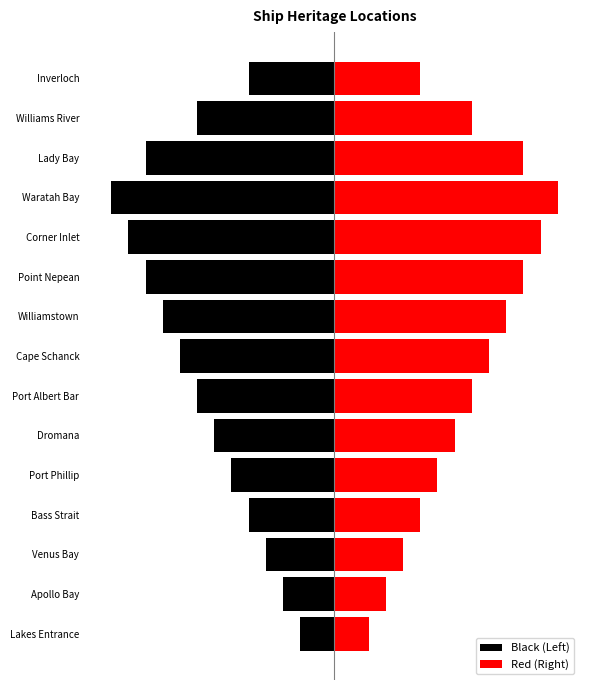

What is the highest value of the Red (Right) series?

13